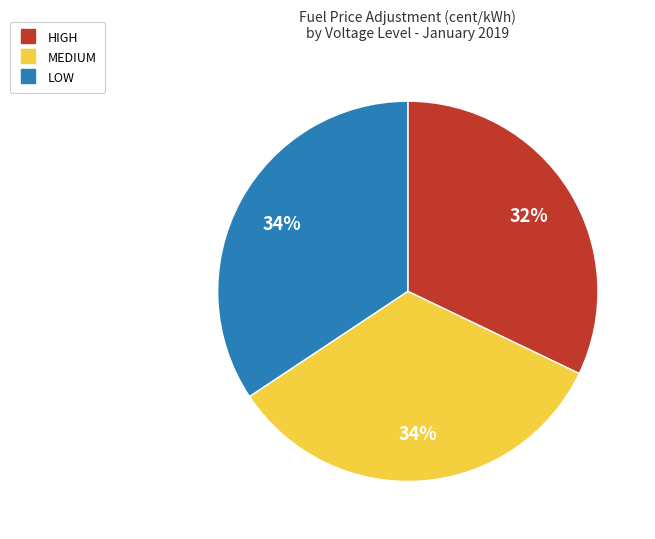

How many segments does this pie chart have?

3